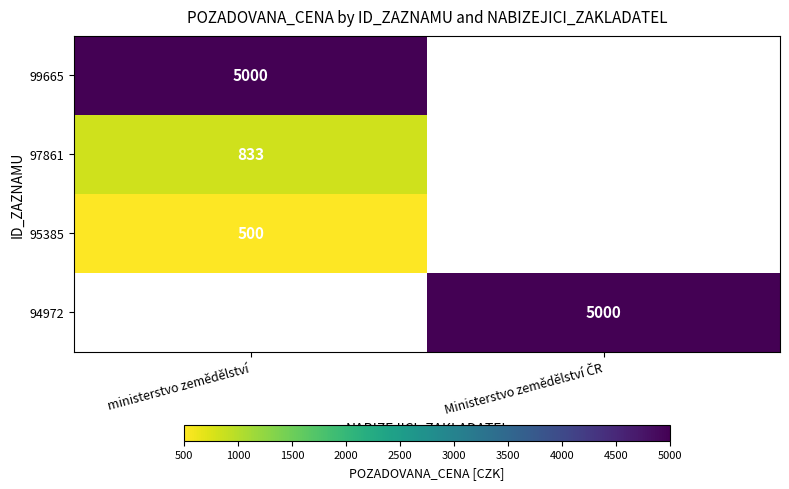

True or false: 97861 has a value of 1373 at ministerstvo zemědělství.

False